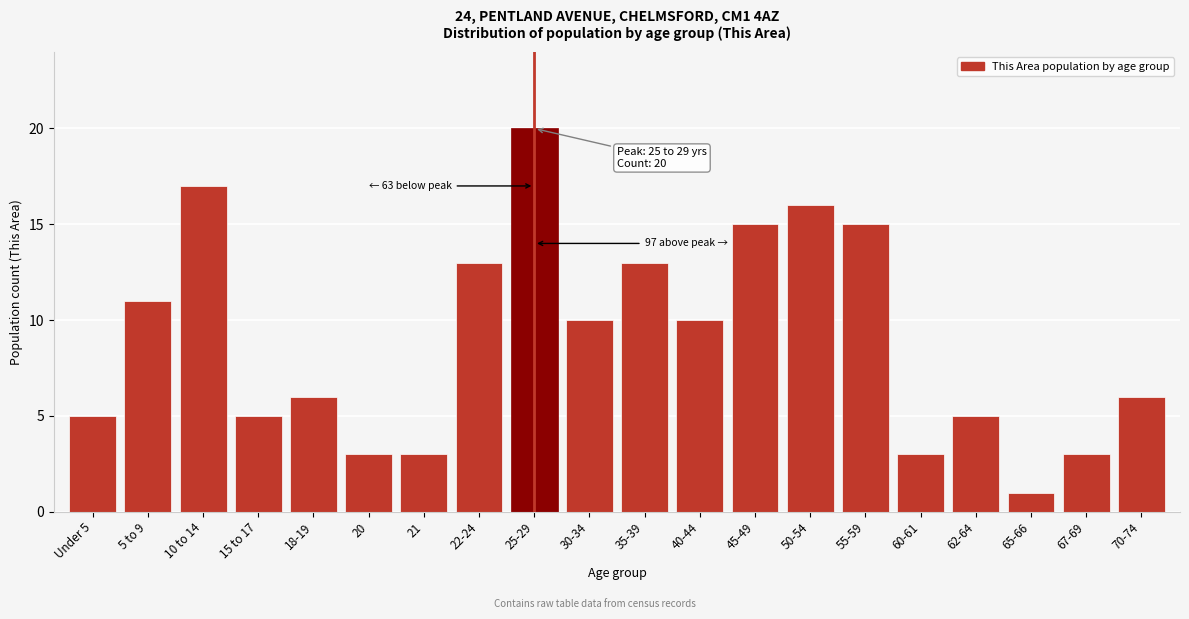

Reading left to right, transcribe all the data shown in this chart.

5	11	17	5	6	3	3	13	20	10	13	10	15	16	15	3	5	1	3	6